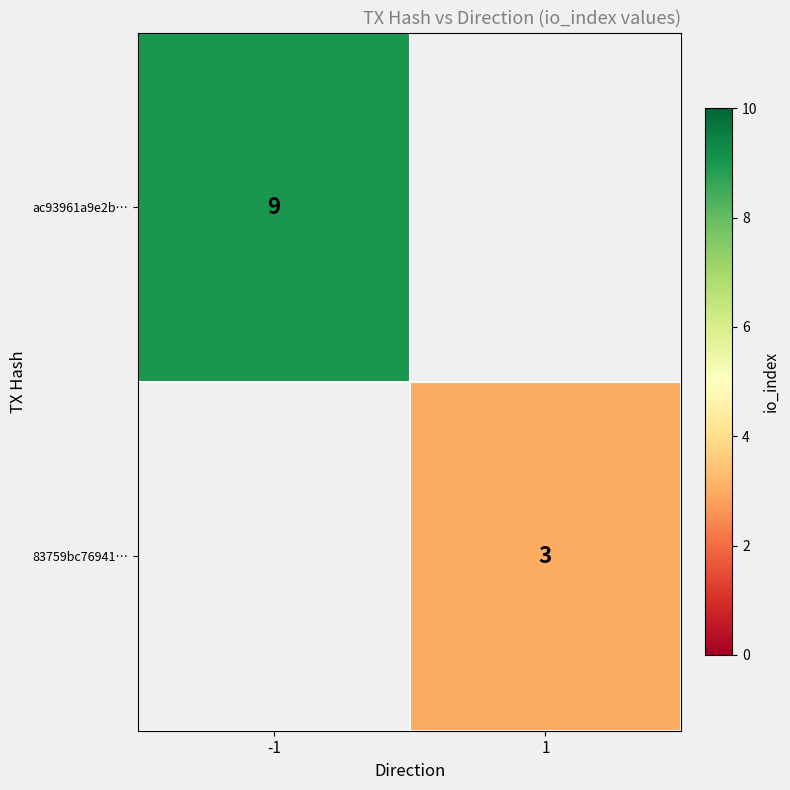

The 83759bc76941… series shows 3 at 1. True or false?

True